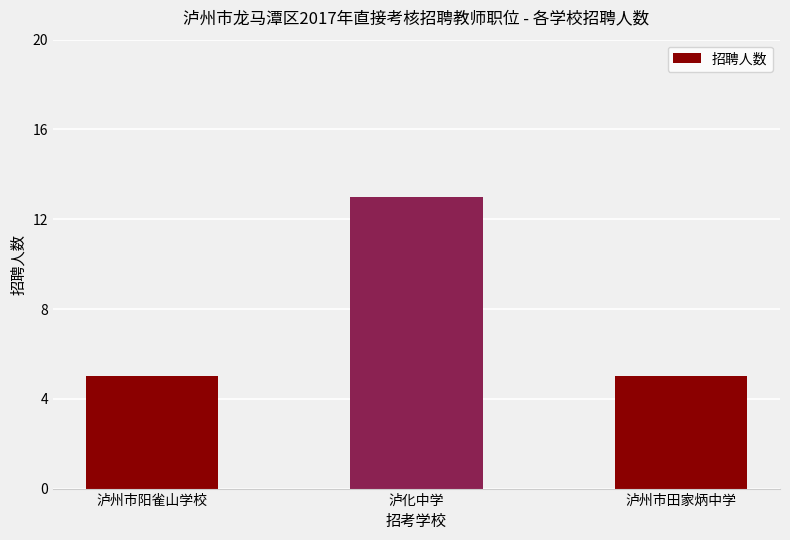

What is the smallest value displayed?

5